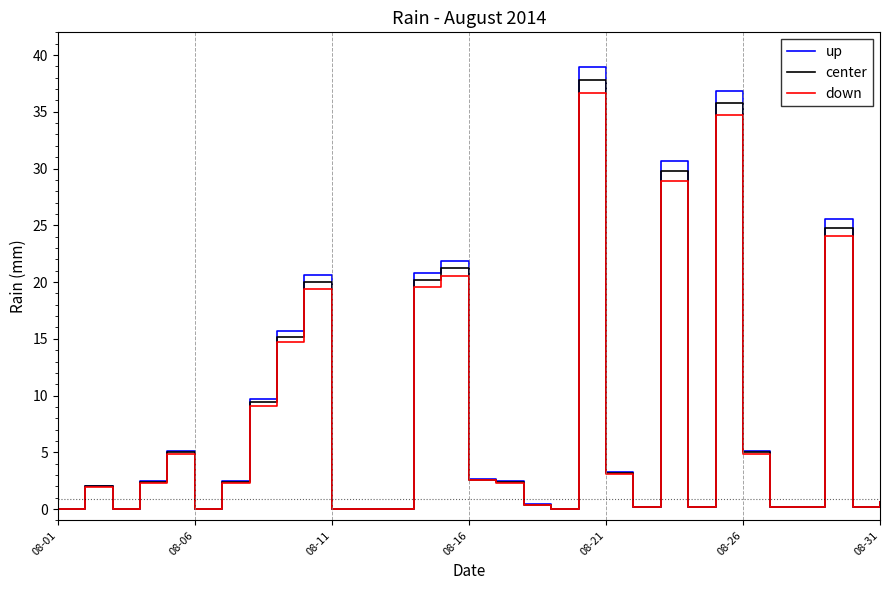

Reading left to right, list all the values displayed in this chart.

up: 0.0	2.1	0.0	2.5	5.2	0.0	2.5	9.7	15.7	20.6	0.0	0.0	0.0	20.8	21.8	2.7	2.5	0.4	0.0	38.9	3.3	0.2	30.7	0.2	36.9	5.2	0.2	0.2	25.5	0.2	0.6
center: 0.0	2.0	0.0	2.4	5.0	0.0	2.4	9.4	15.2	20.0	0.0	0.0	0.0	20.2	21.2	2.6	2.4	0.4	0.0	37.8	3.2	0.2	29.8	0.2	35.8	5.0	0.2	0.2	24.8	0.2	0.6
down: 0.0	1.9	0.0	2.3	4.8	0.0	2.3	9.1	14.7	19.4	0.0	0.0	0.0	19.6	20.6	2.5	2.3	0.4	0.0	36.7	3.1	0.2	28.9	0.2	34.7	4.8	0.2	0.2	24.1	0.2	0.6